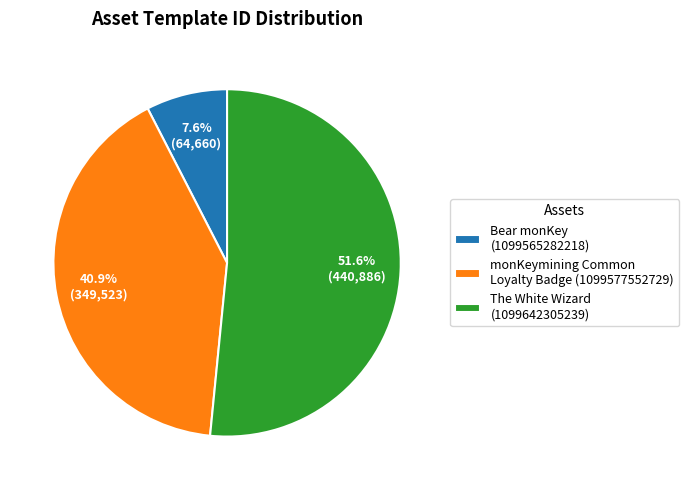

Does any single category account for the majority?

Yes